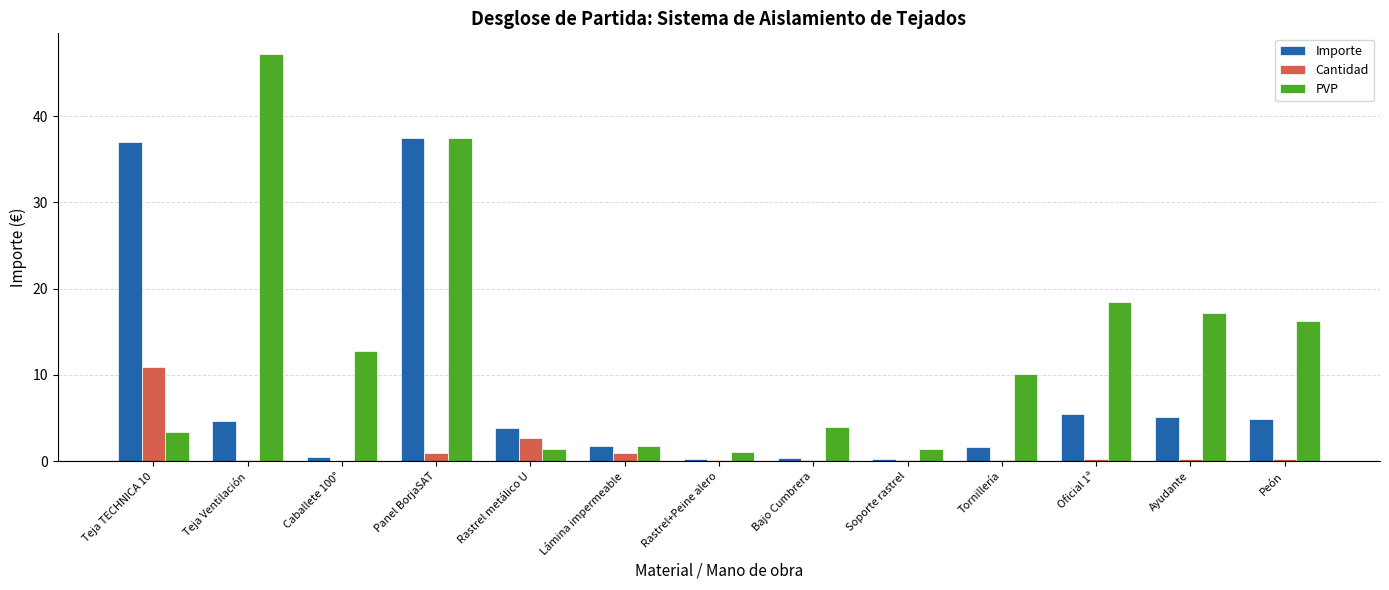

How many values in the PVP series exceed 10?

7